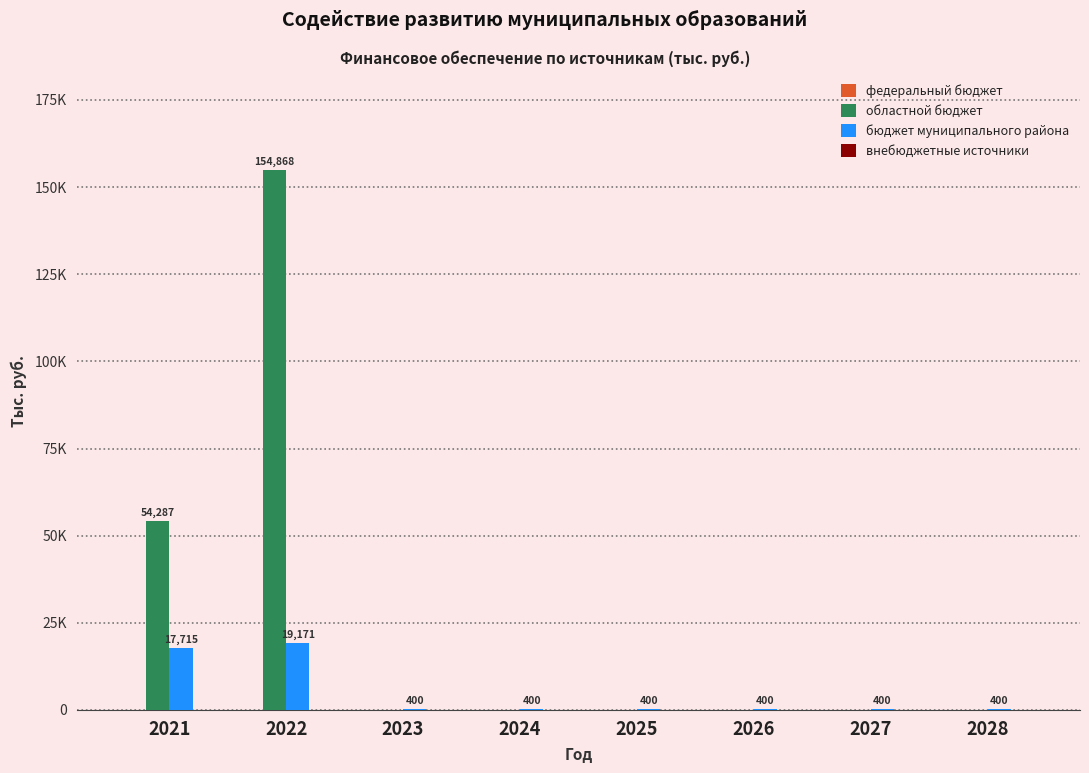

What is the difference between the бюджет муниципального района values at 2021 and 2028?

17315.3